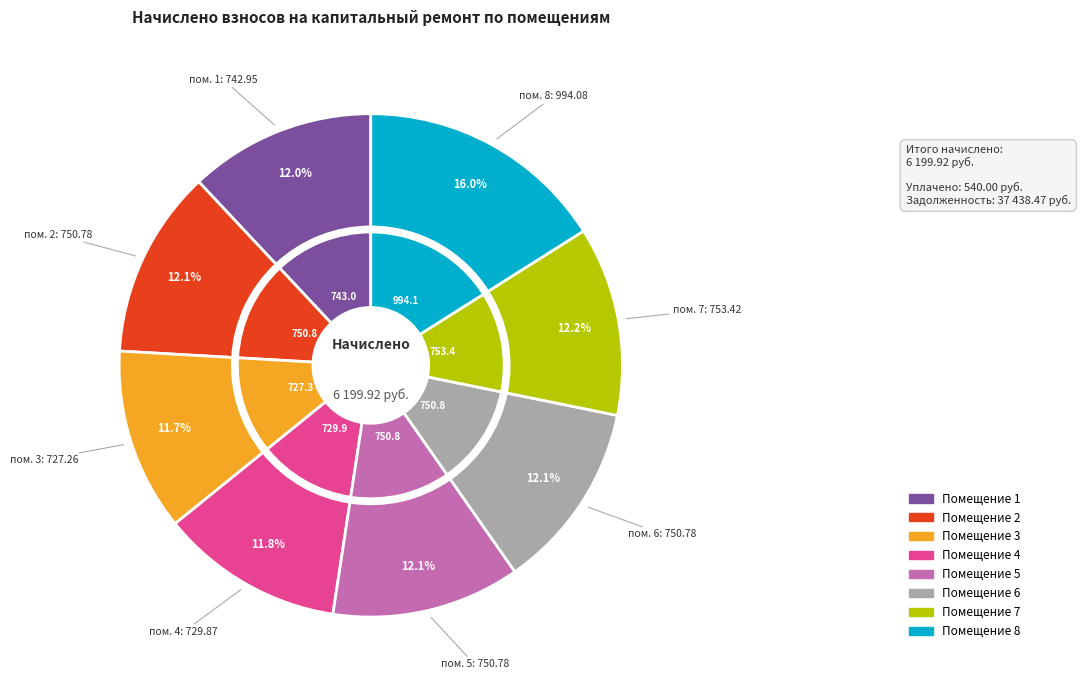

Rank the categories by value from lowest to highest.

3, 4, 1, 2, 5, 6, 7, 8